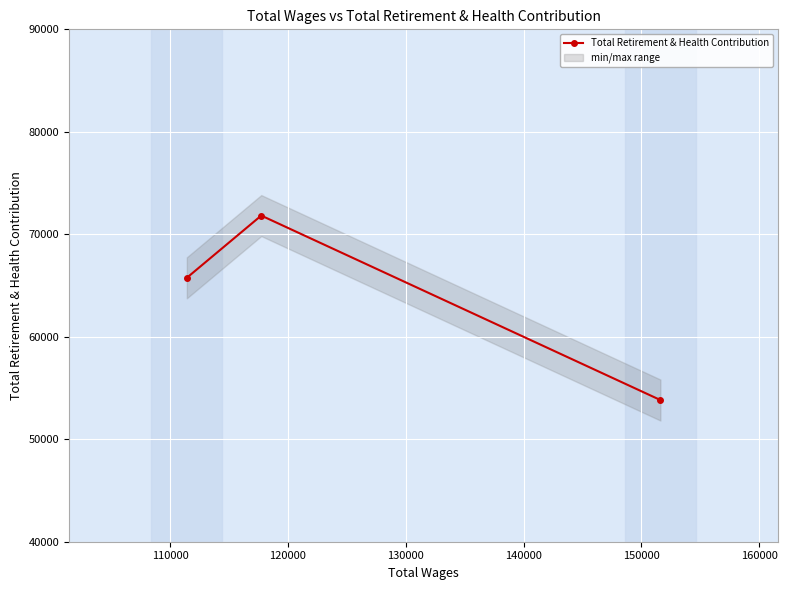

What is the lowest value of the Total Retirement & Health Contribution series?

53826